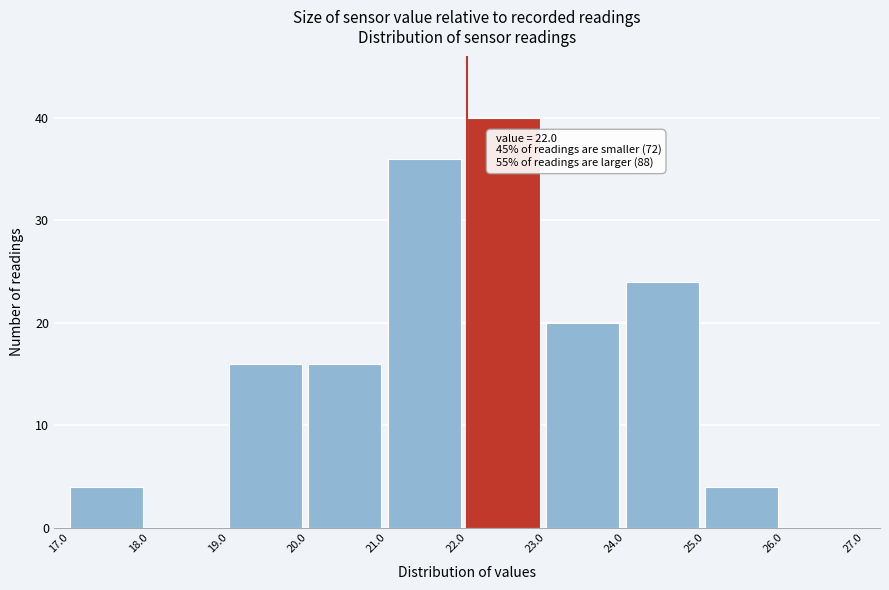

Which range on the x-axis has the tallest bar?

22.0 to 23.0